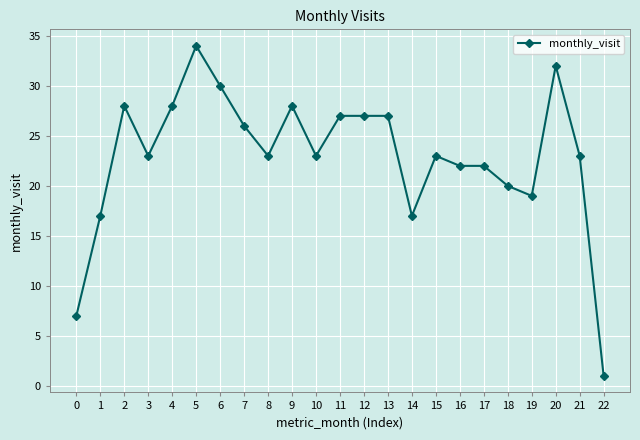

What is the difference between the maximum and minimum values?

33